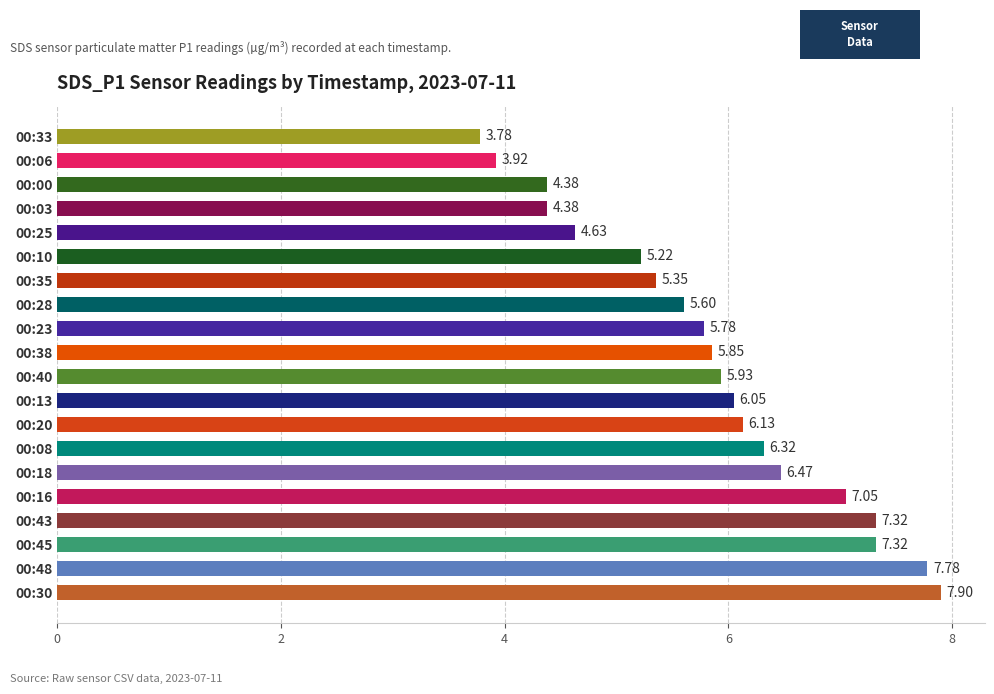

What is the sum of the values at 00:16 and 00:03?

11.4